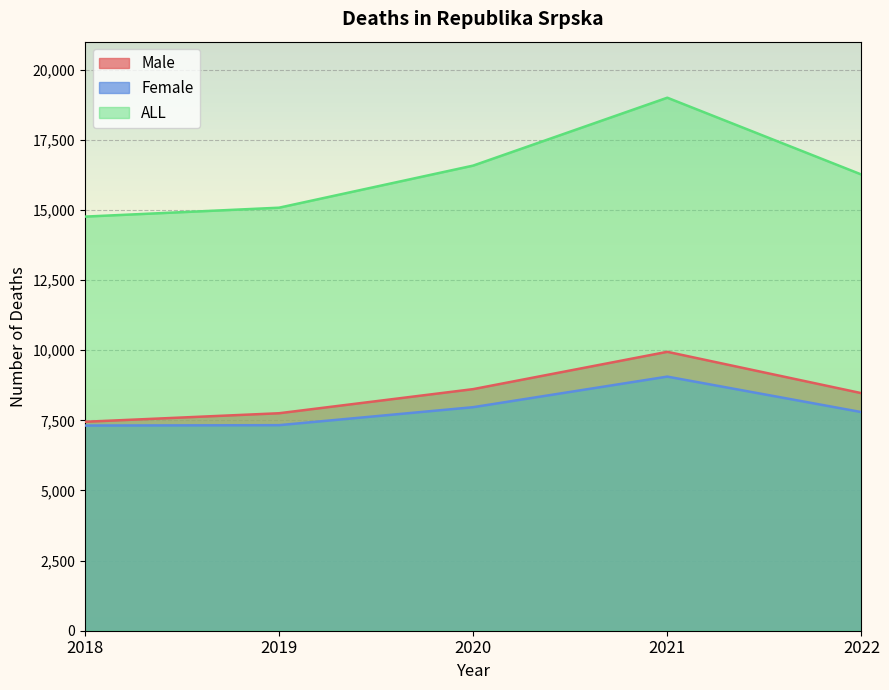

The value of Female at 2021 is 9059. True or false?

True